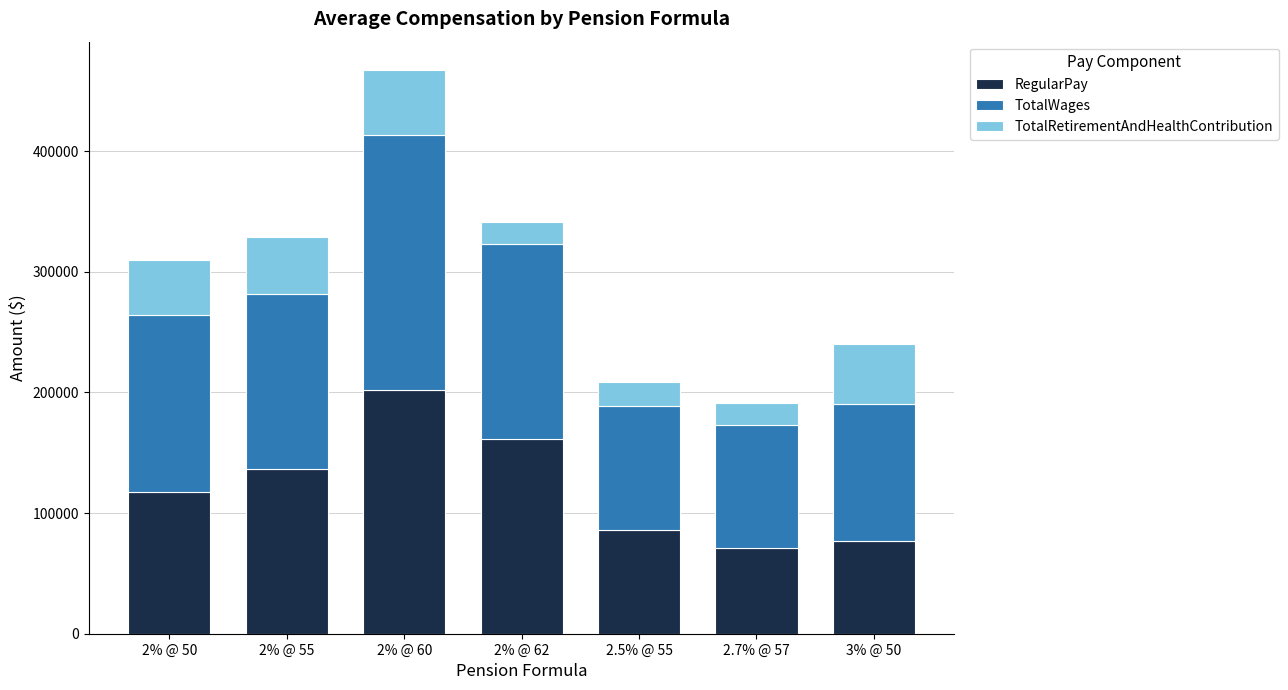

List the labels in order of RegularPay value, largest first.

2% @ 60, 2% @ 62, 2% @ 55, 2% @ 50, 2.5% @ 55, 3% @ 50, 2.7% @ 57